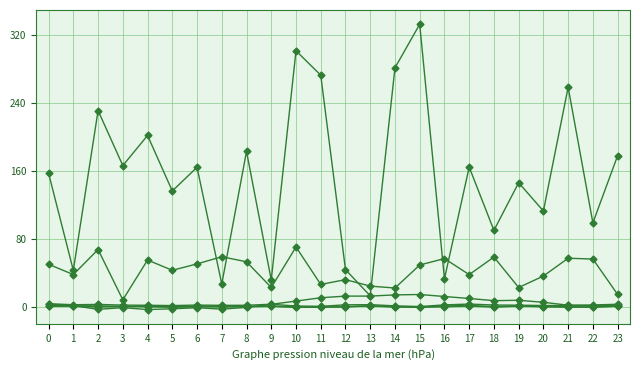

Count the number of categories in the chart.

24